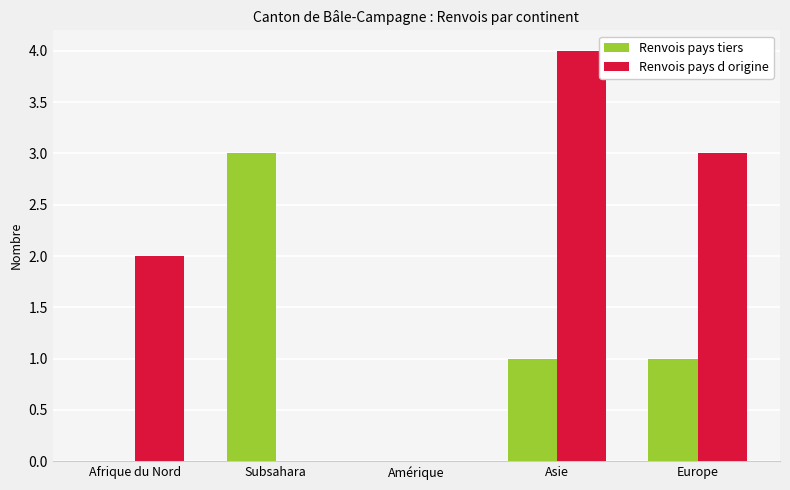

What are all the series names shown in the legend?

Renvois pays tiers, Renvois pays d origine